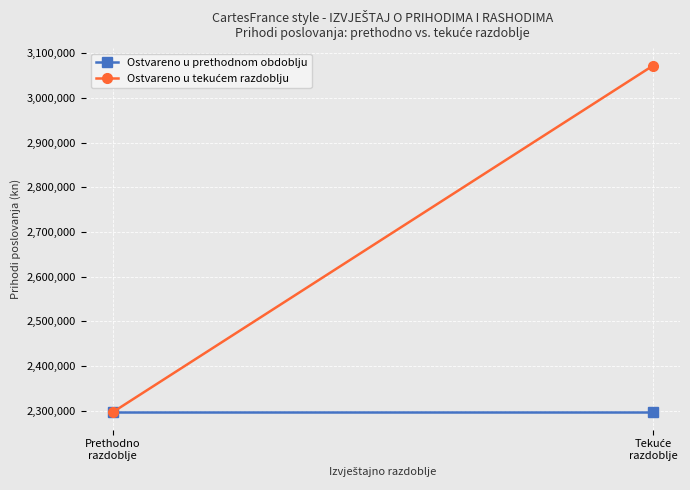

Which series has the widest spread of values?

Ostvareno u tekućem razdoblju